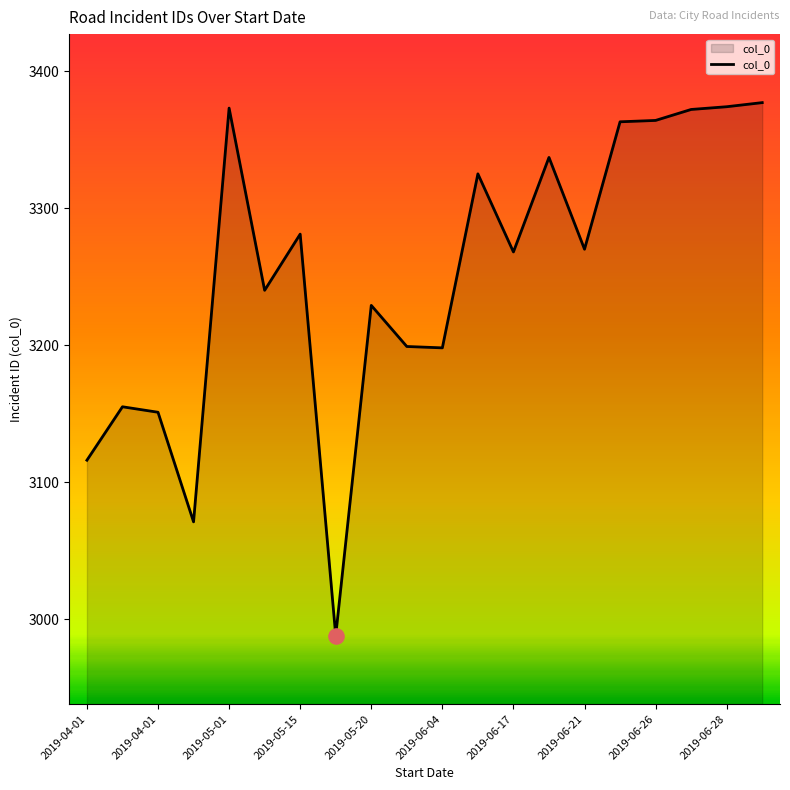

What is the smallest value displayed?

2988